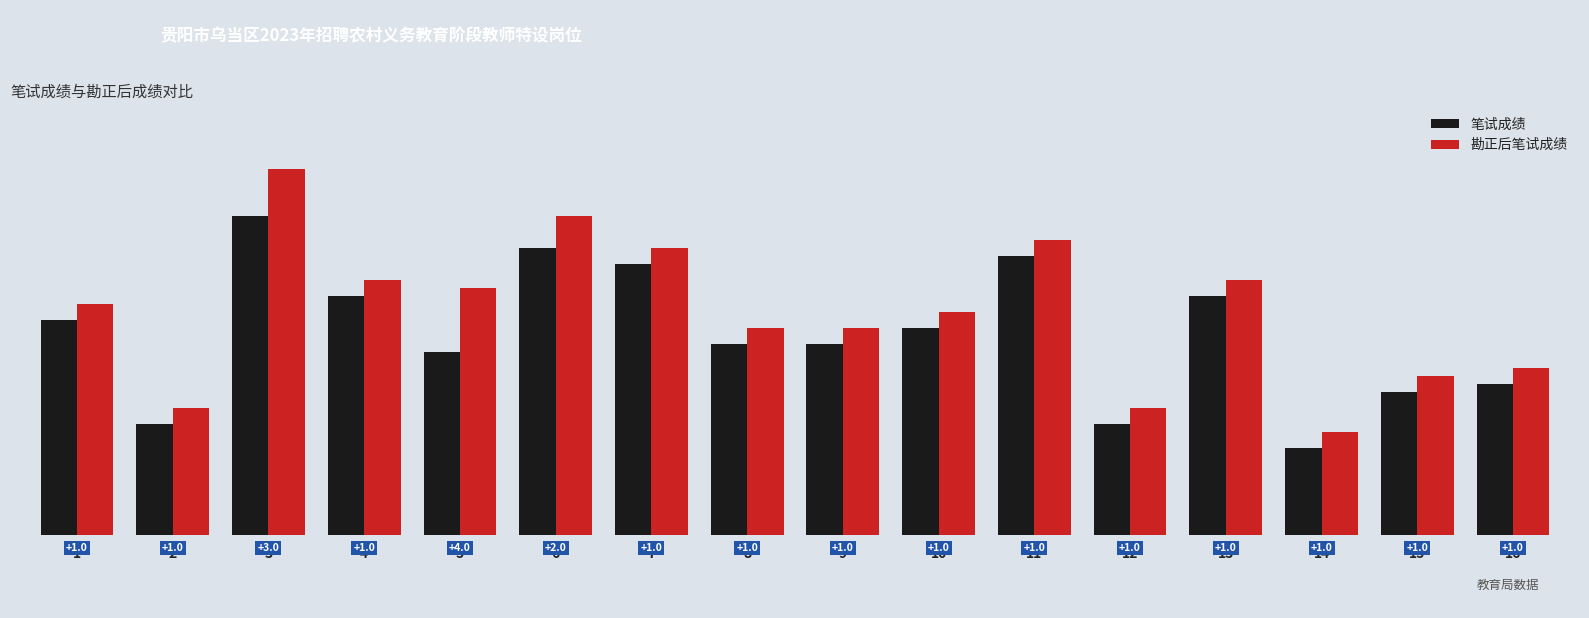

What is the highest value of the 勘正后笔试成绩 series?

68.0